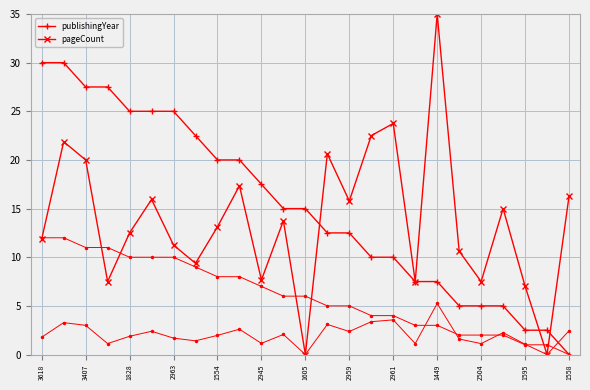

Is this an area chart (filled region under the line)?

No